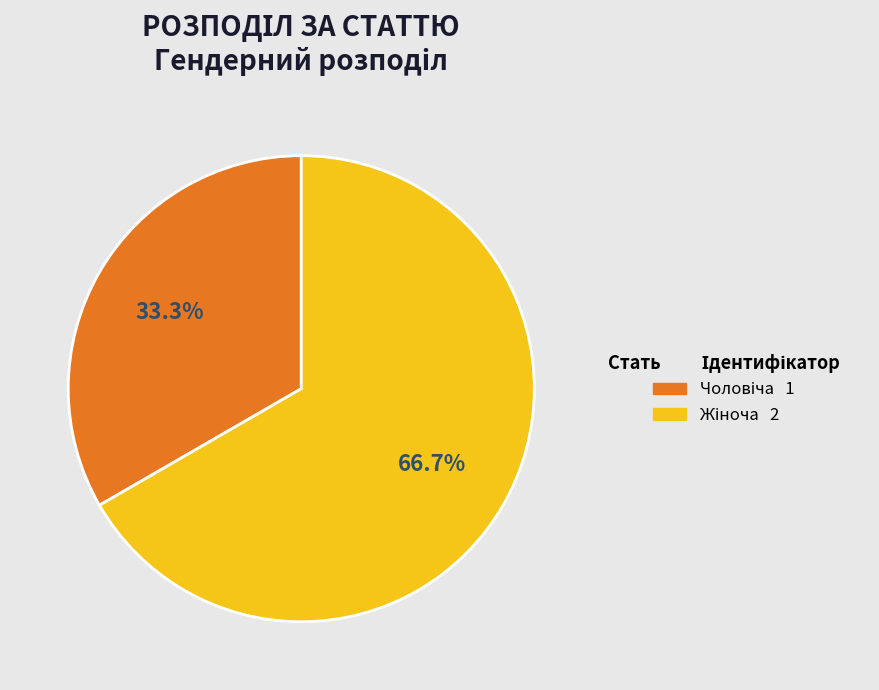

Is there a majority slice in this chart?

Yes